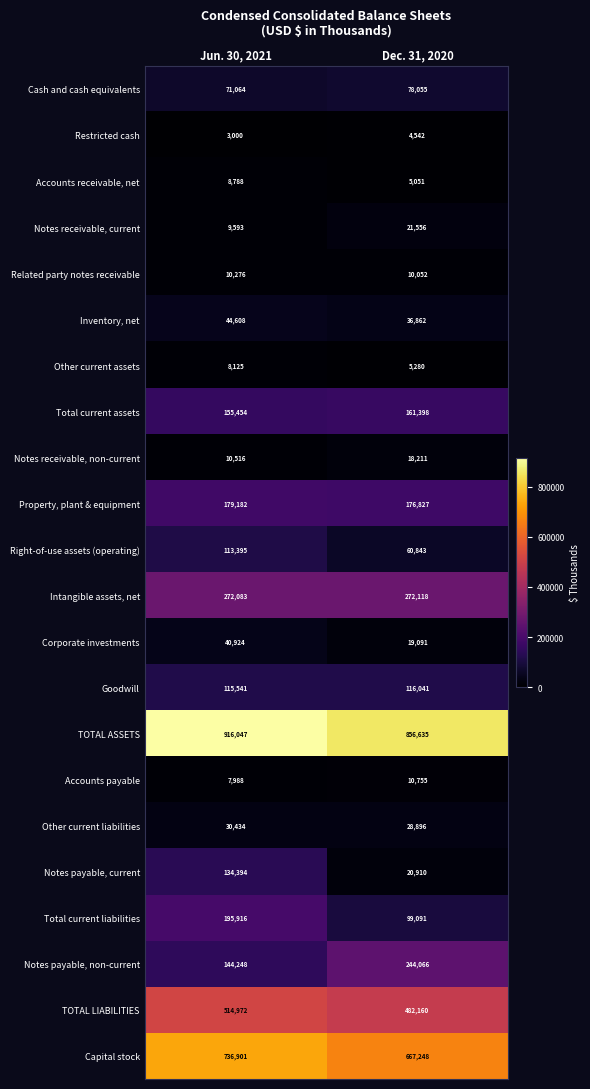

Rank the categories by Total current liabilities value from lowest to highest.

Dec. 31, 2020, Jun. 30, 2021